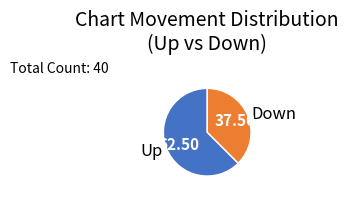

Which slice represents more than half of the pie?

Up